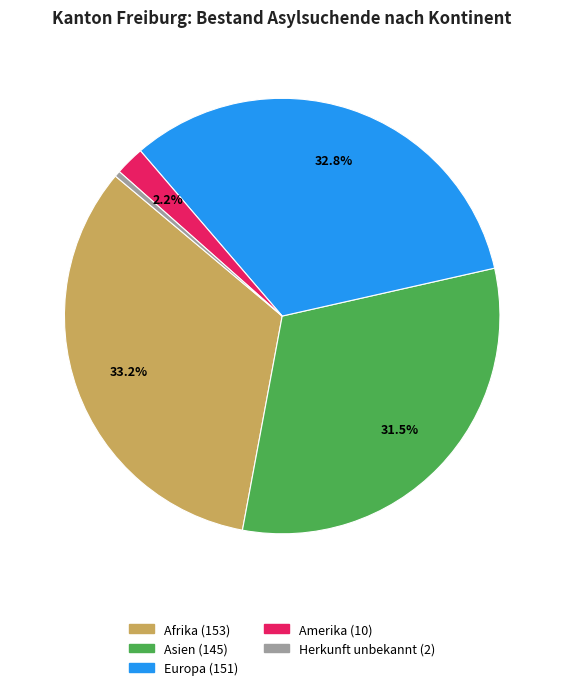

Does any single category account for the majority?

No